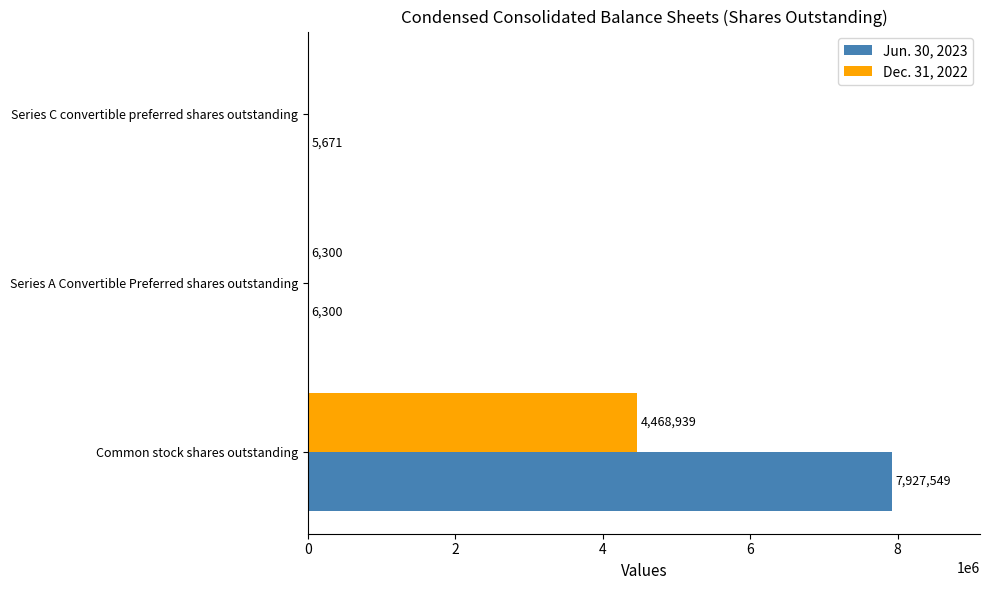

What is the greatest value displayed?

7927549